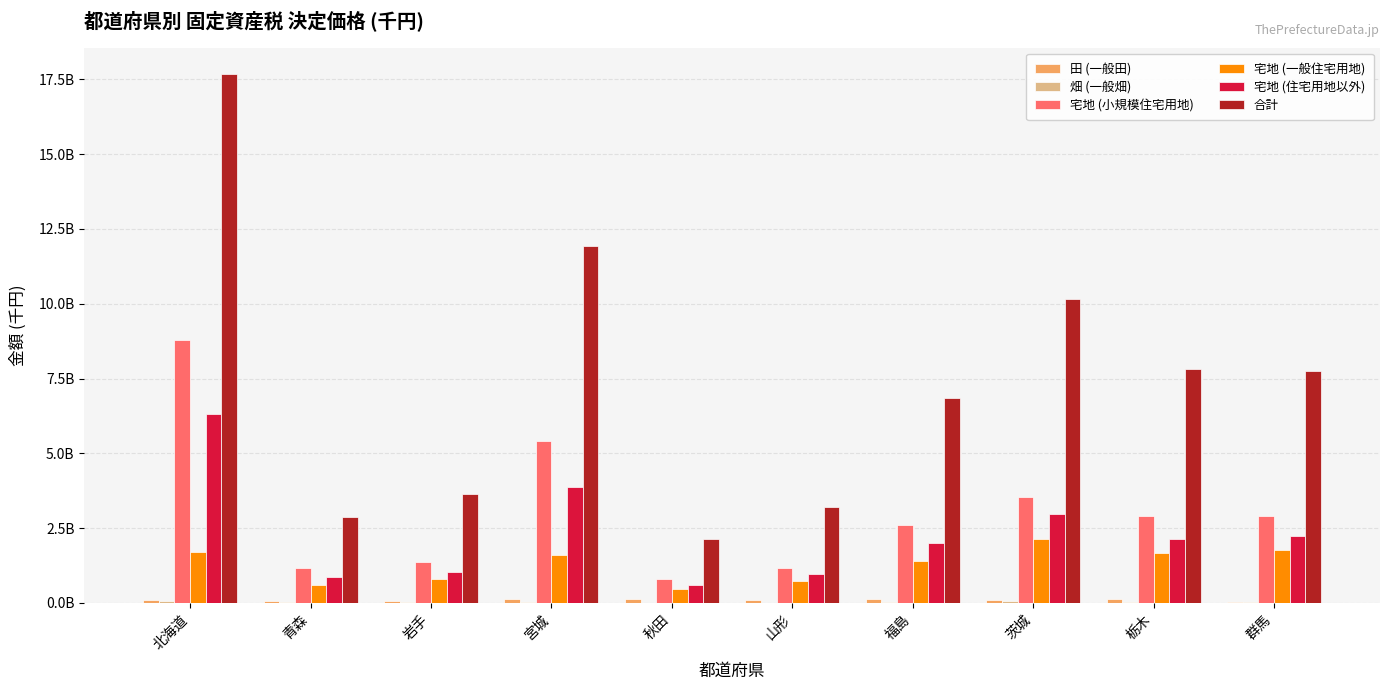

At how many categories does at least one series exceed 2098617870?

10